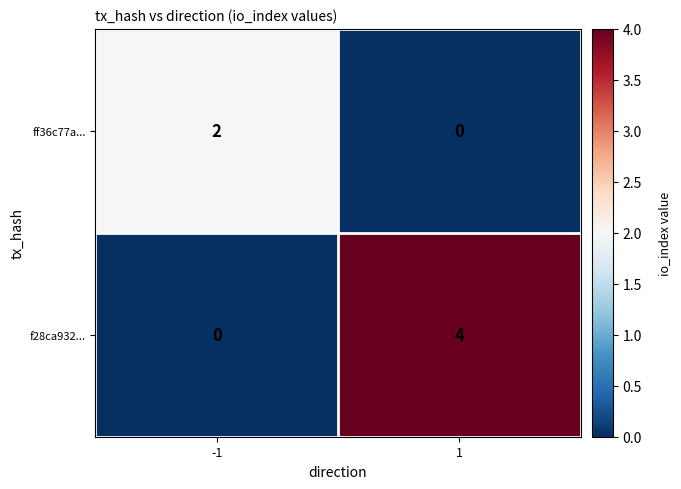

What is the sum of the f28ca932... values at 1 and -1?

4